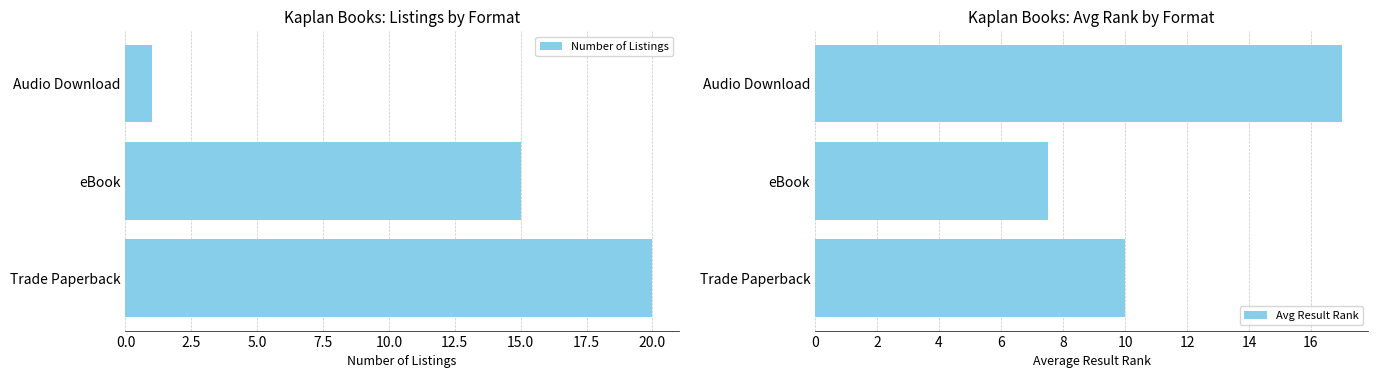

The Number of Listings series shows 35.9 at Trade Paperback. True or false?

False